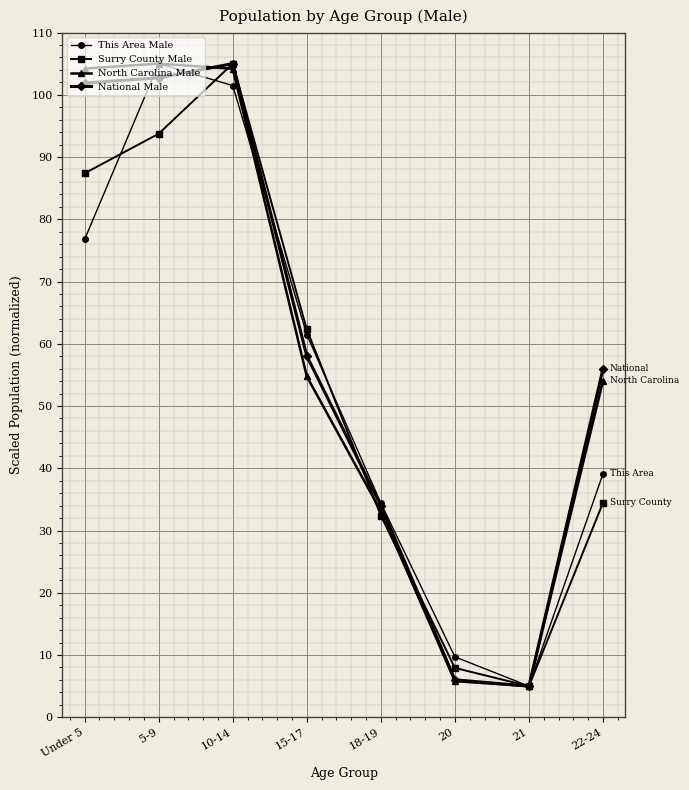

Where does the This Area Male series first go above 61?

Under 5